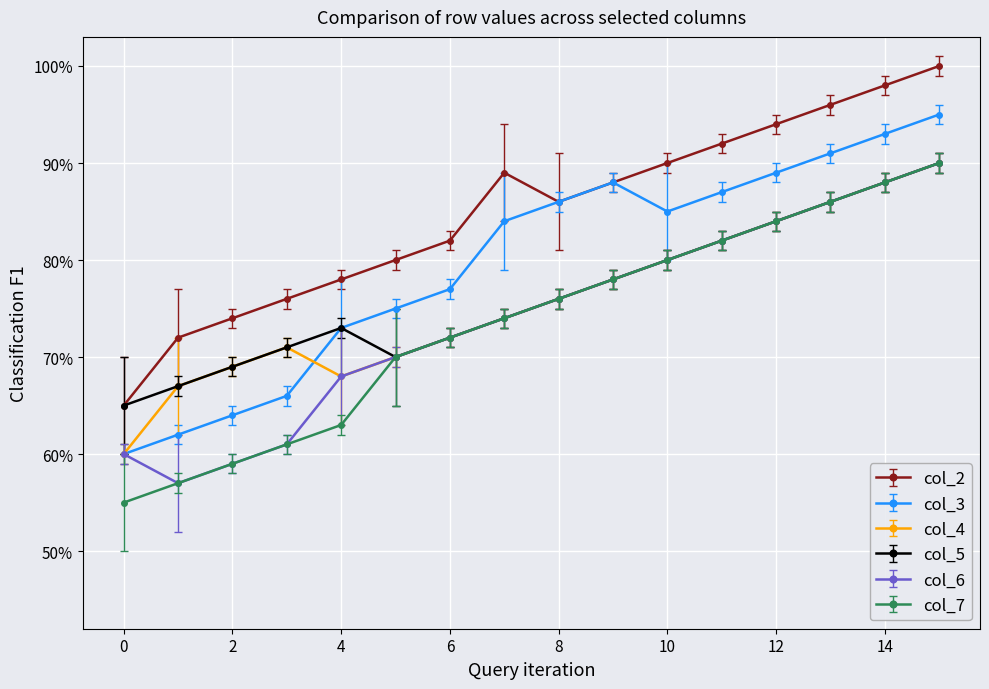

Does the chart have visible grid lines?

Yes